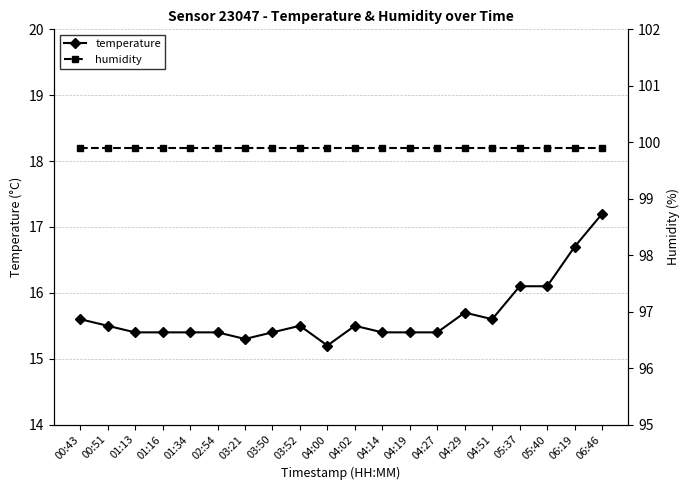

True or false: temperature and humidity cross at least once.

False